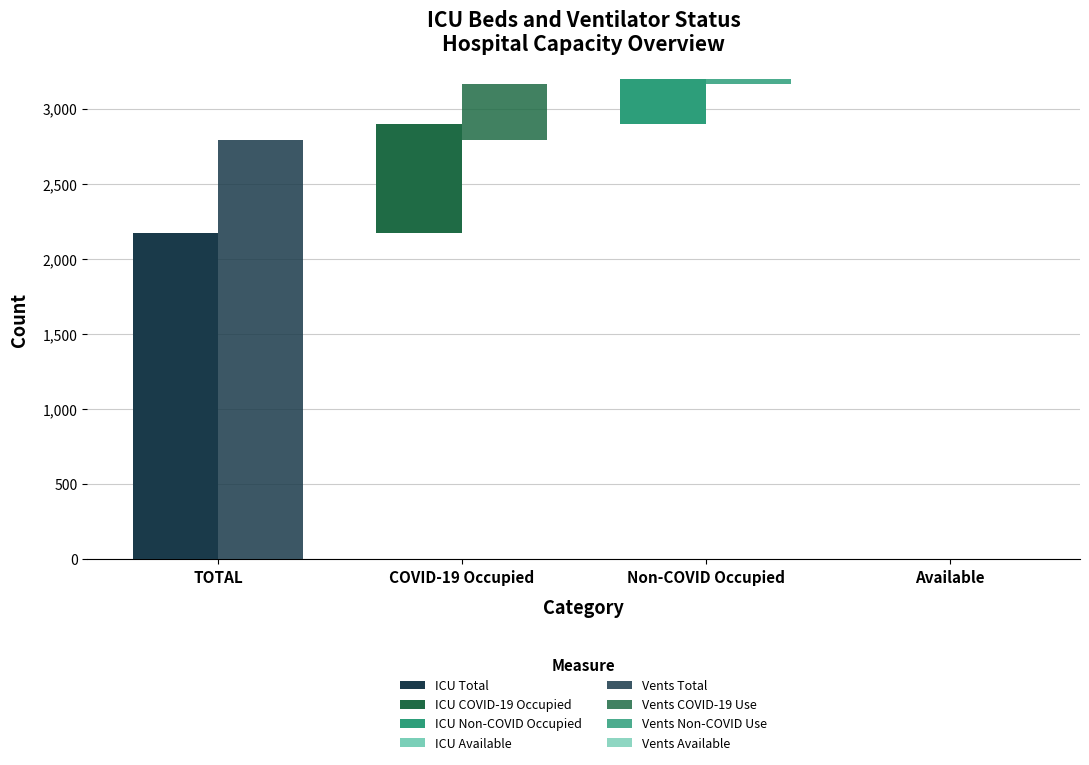

Between COVID-19 Occupied and Non-COVID Occupied, which series saw the biggest shift?

ICU Beds